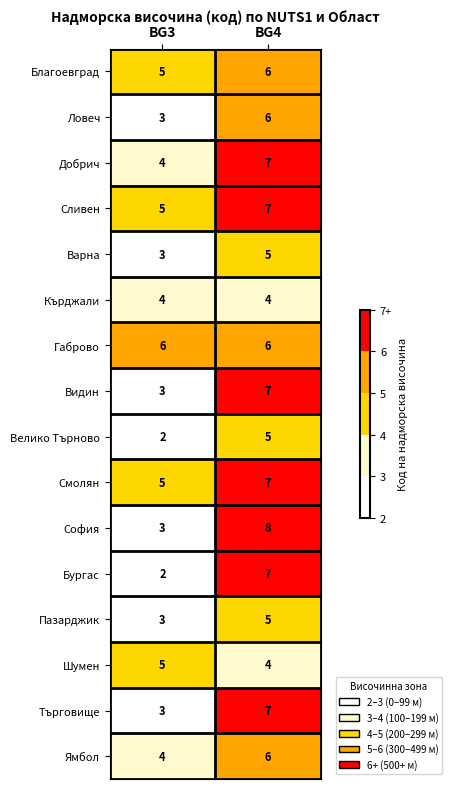

Which label corresponds to the largest value in the chart?

BG4